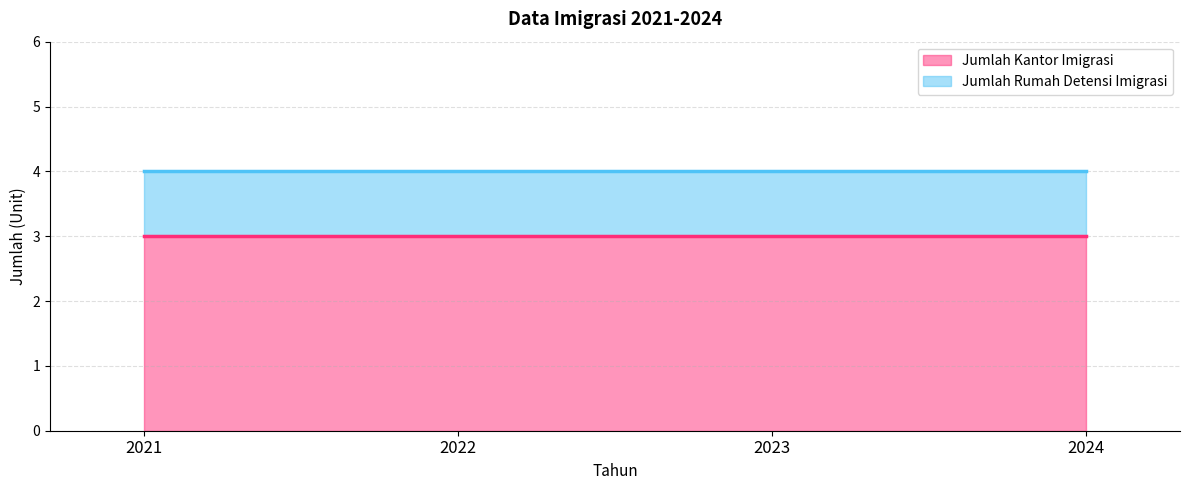

How many lines are shown in the chart?

2